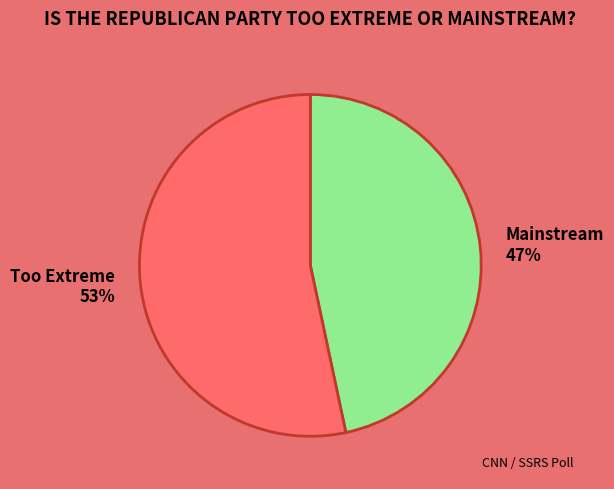

To the nearest percent, what is the average slice percentage?

50%